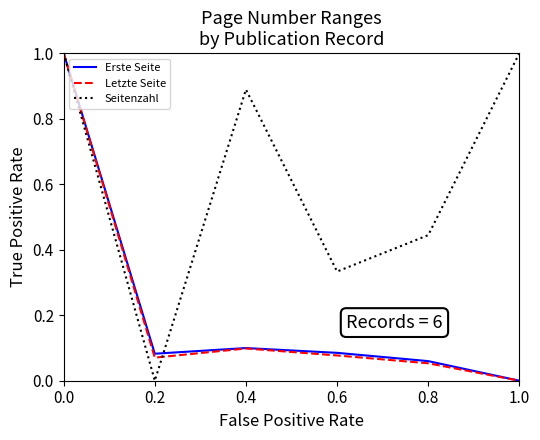

The value of Letzte Seite at 0.0 is 1.0. True or false?

True